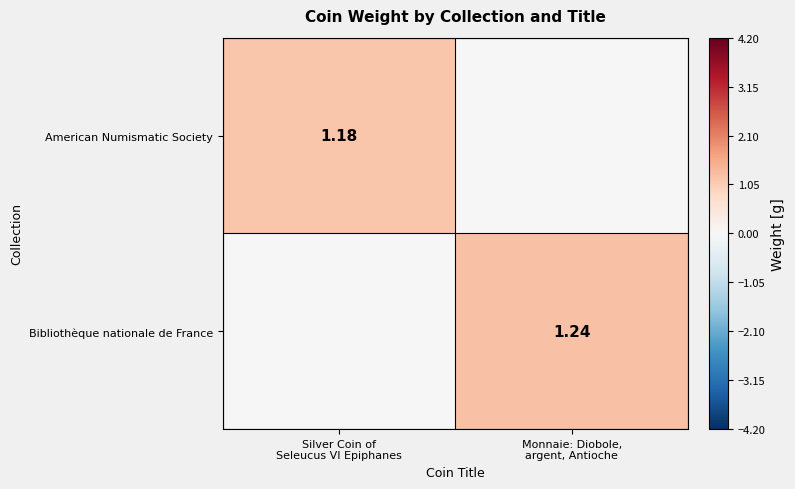

Rank the series at Silver Coin of Seleucus VI Epiphanes from highest to lowest value.

American Numismatic Society, Bibliothèque nationale de France